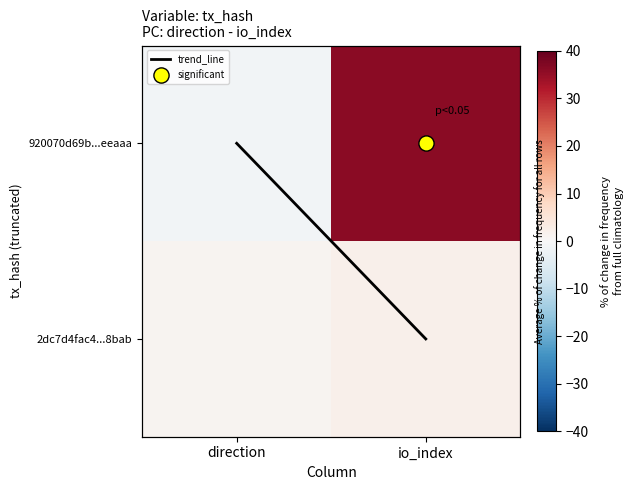

Which series has the largest total across all categories?

920070d69b...eeaaa